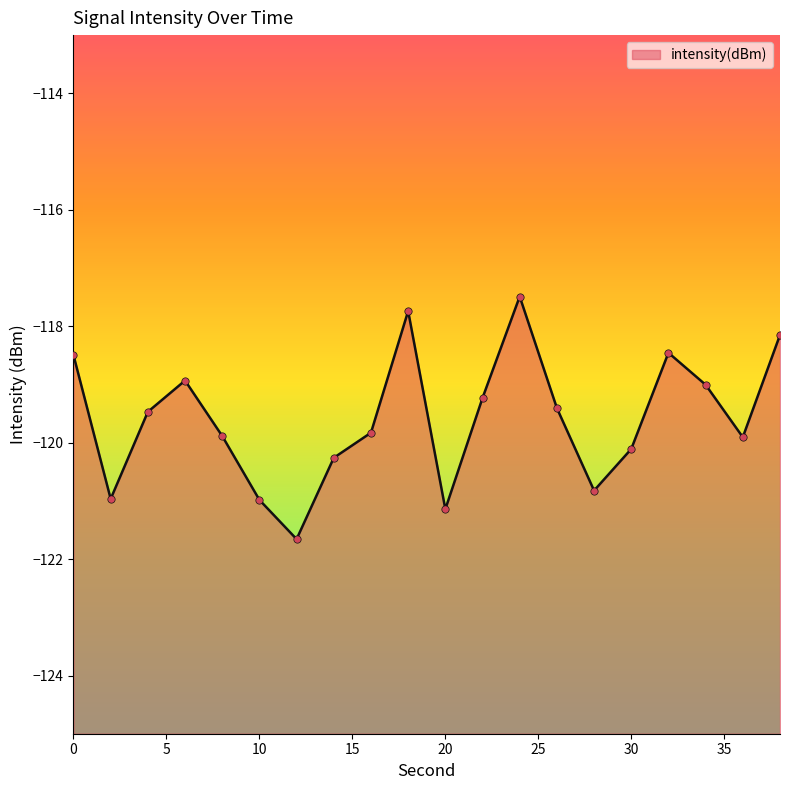

What is the change in value from 16 to 26?

+0.4